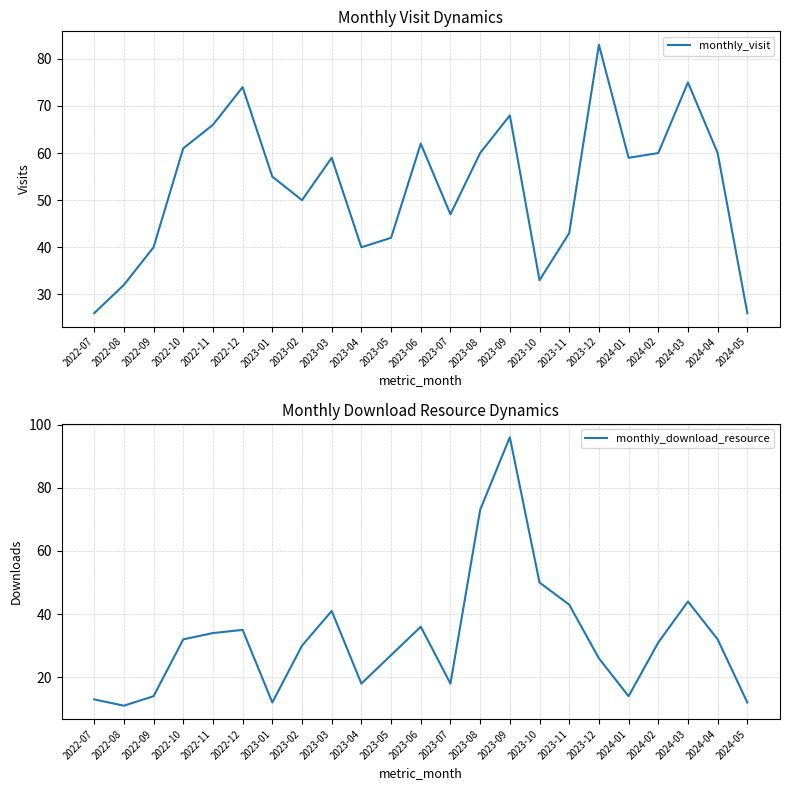

How many lines are shown in the chart?

2